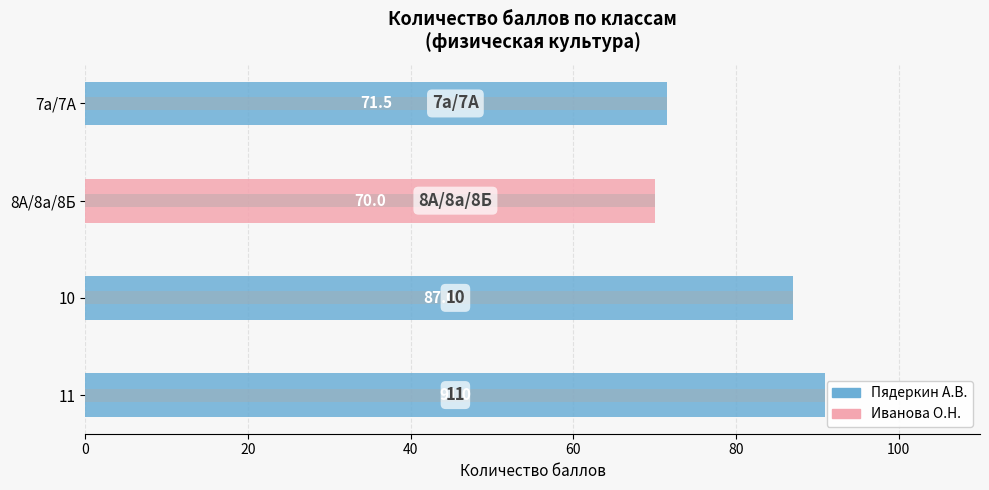

Between 11 and 7а/7А, which series saw the biggest shift?

Пядеркин А.В.